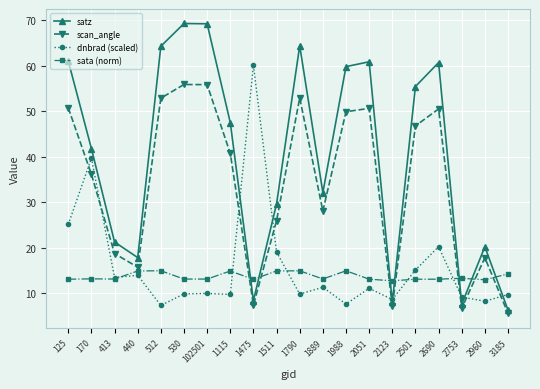

Which series ends up on top after the final intersection of sata (norm) and dnbrad (scaled)?

sata (norm)